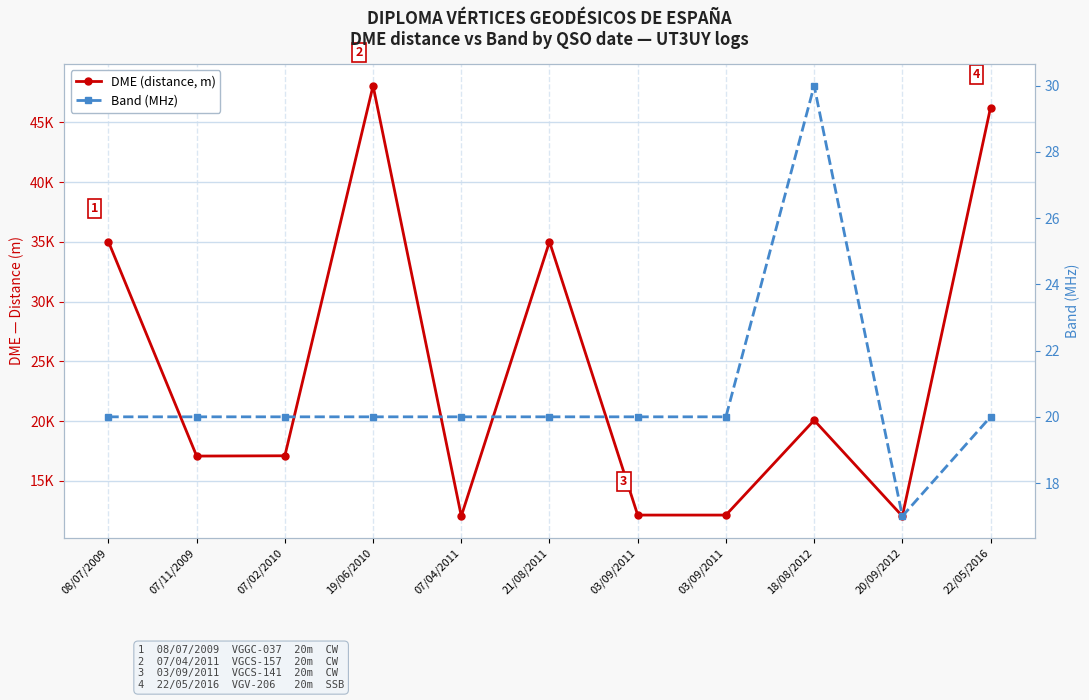

At which label does DME (distance, m) reach its peak?

19/06/2010